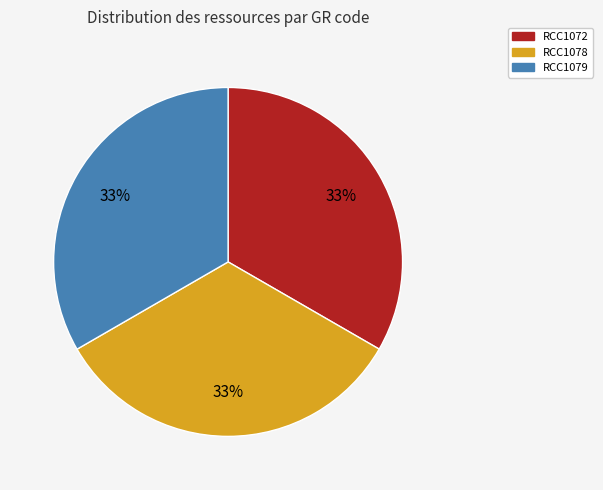

What percentage is the RCC1079 slice, to the nearest percent?

33%